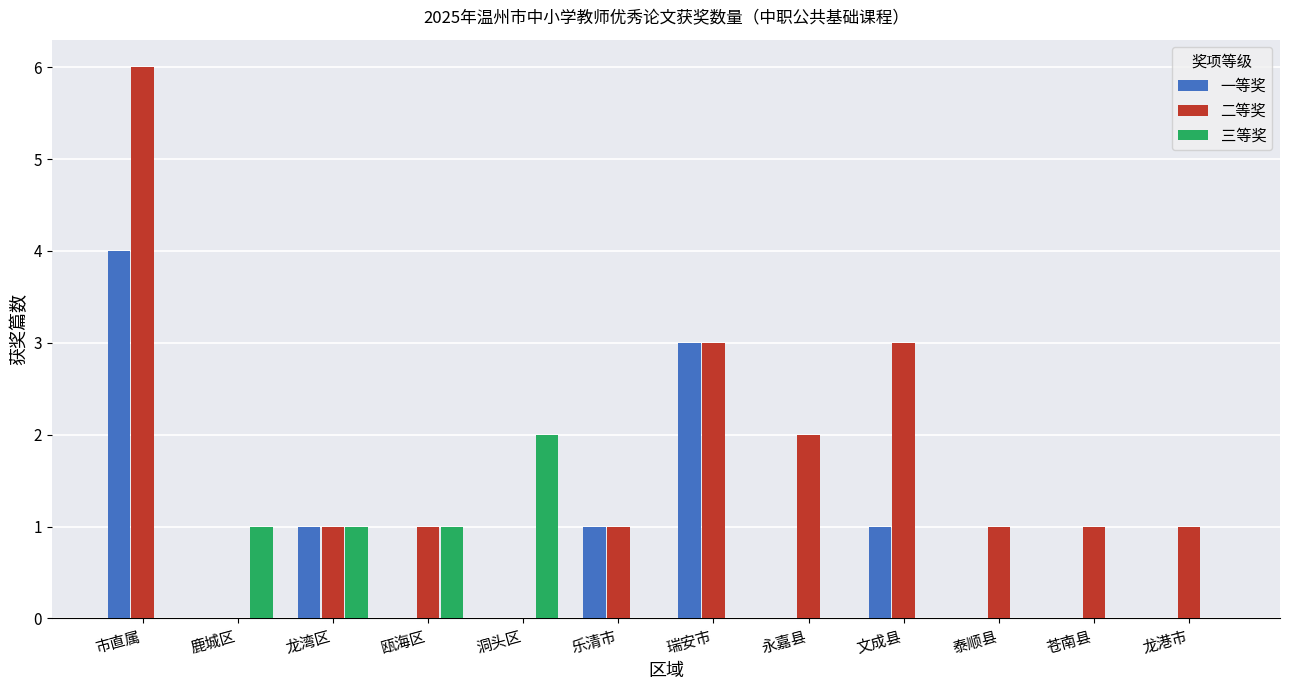

Reading left to right, extract all data points from this chart.

一等奖: 4	0	1	0	0	1	3	0	1	0	0	0
二等奖: 6	0	1	1	0	1	3	2	3	1	1	1
三等奖: 0	1	1	1	2	0	0	0	0	0	0	0